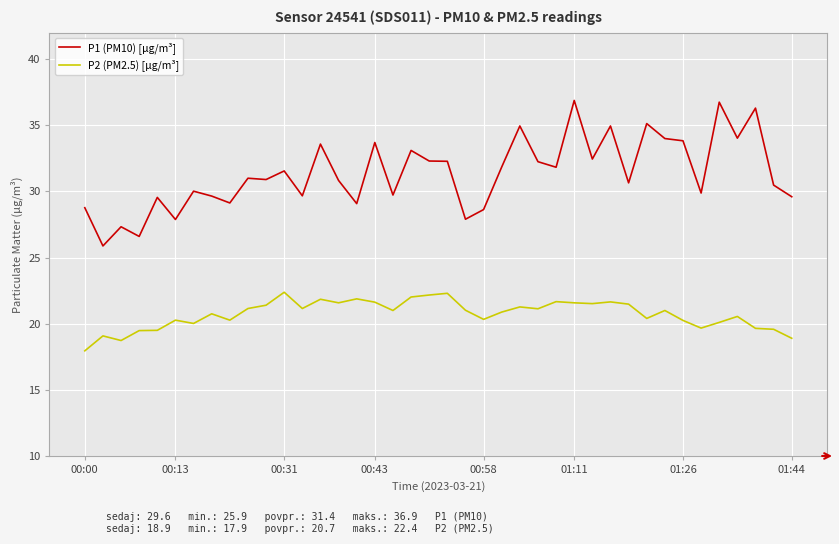

What is the maximum value shown in the chart?

36.9